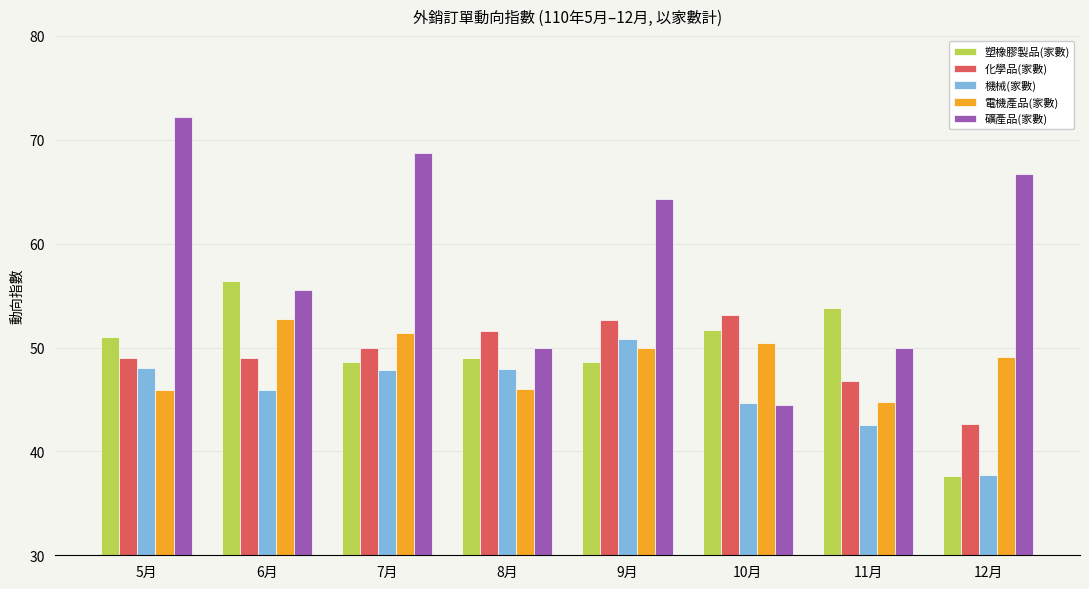

What is the value of the 塑橡膠製品(家數) bar at the 7th from the left?

53.8